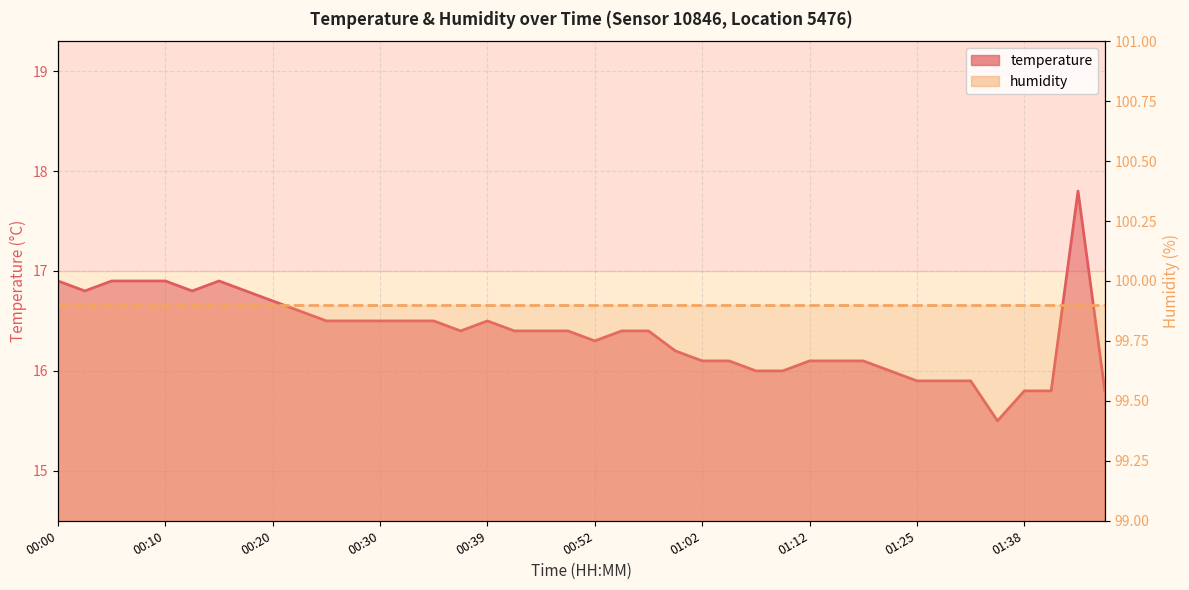

How many values exceed 16?

30